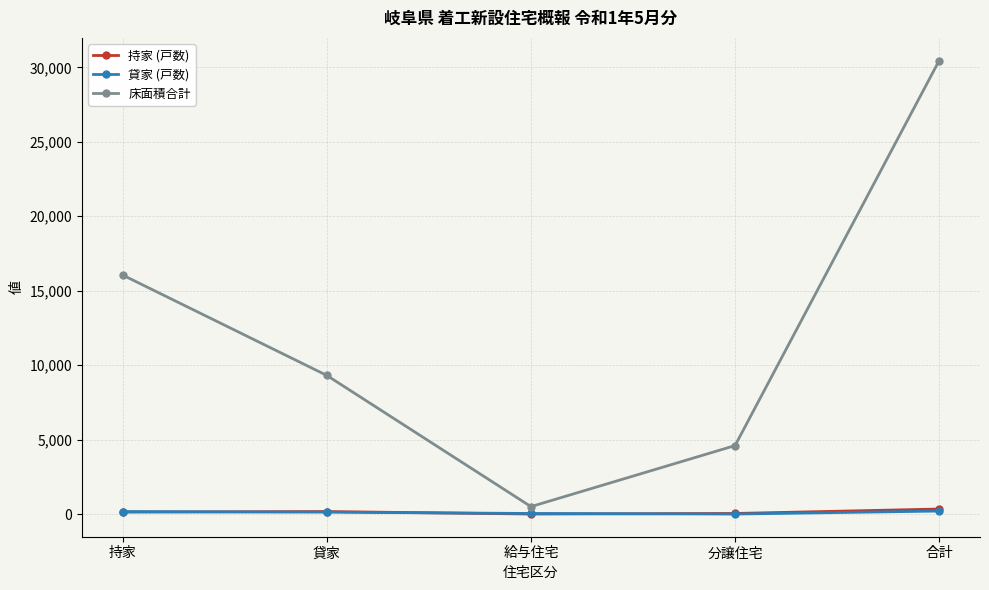

What is the label of the 1st point from the right?

合計